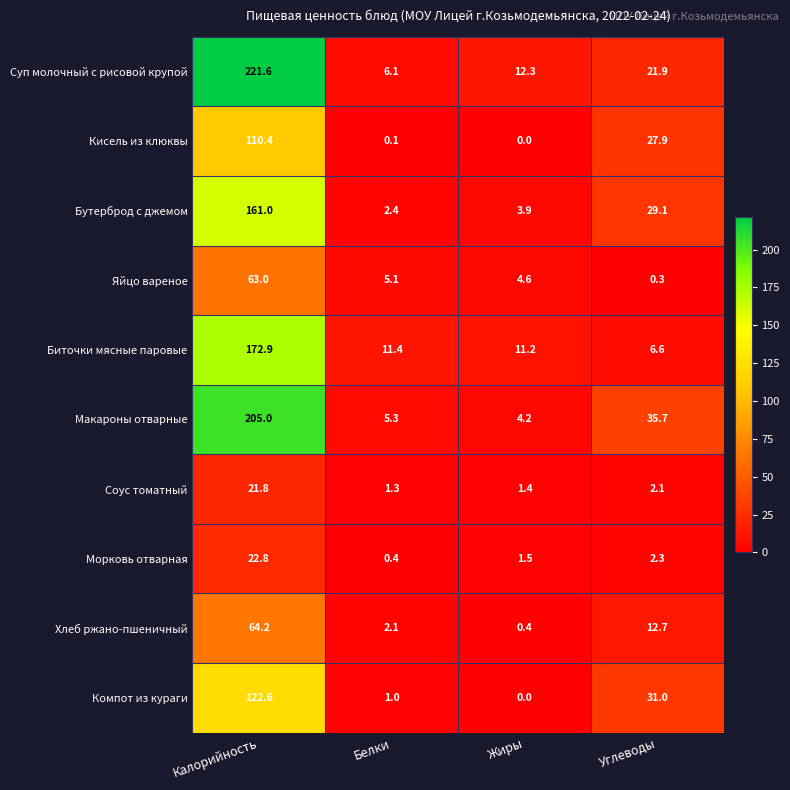

Is it true that Морковь отварная equals 3.1 at Углеводы?

False